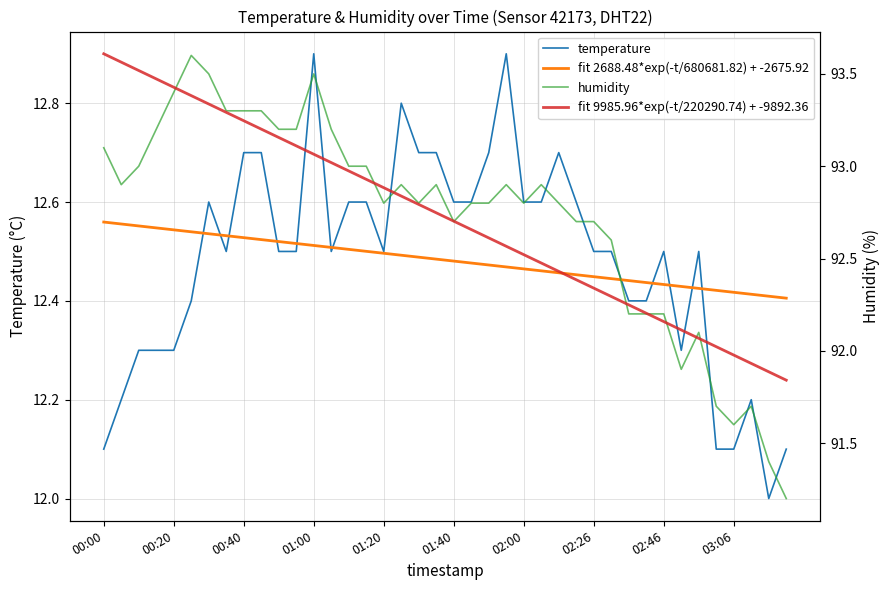

Which label corresponds to the largest value in the chart?

00:00